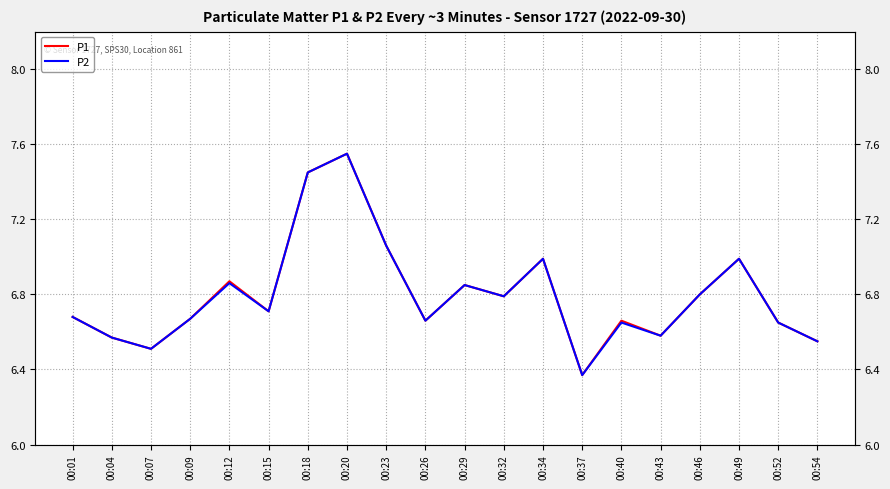

The P1 series shows 7.0 at 00:34. True or false?

True